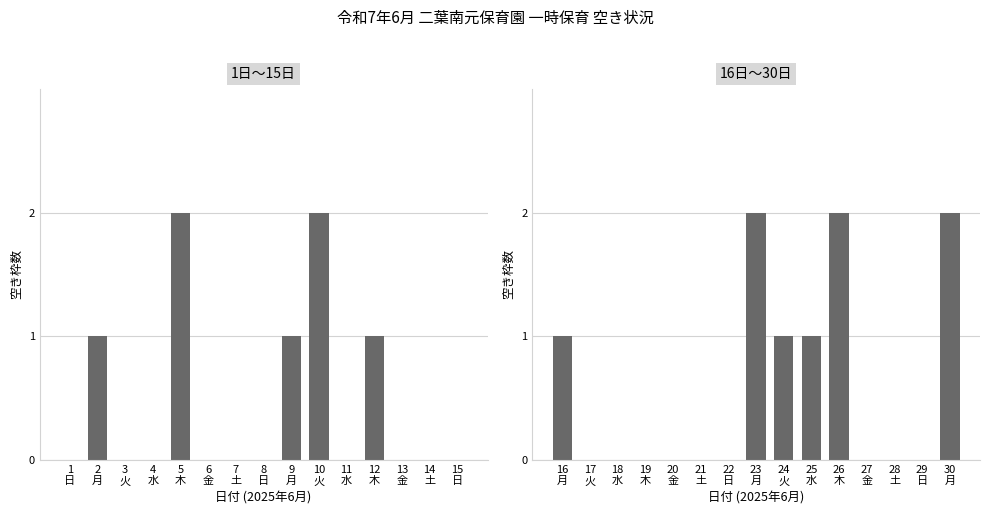

What is the difference between the maximum and minimum values?

2